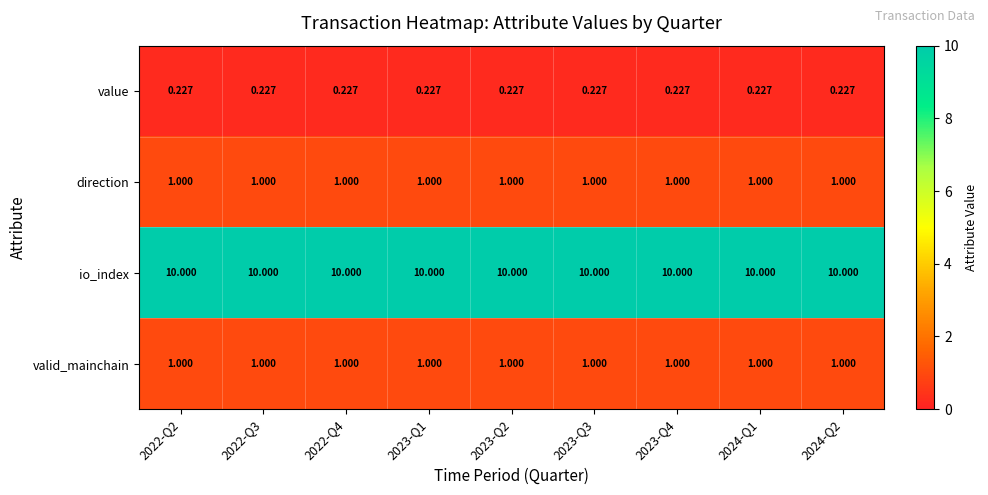

What is the total value across all series at 2024-Q2?

12.2